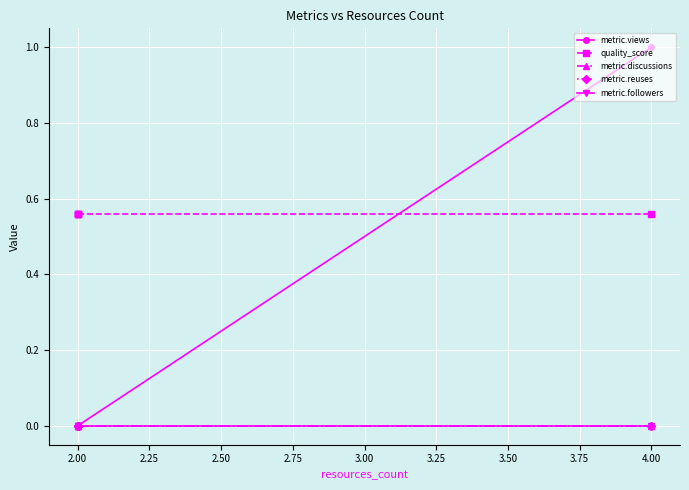

Between 2.00 and 2.25, which series saw the biggest shift?

metric.views